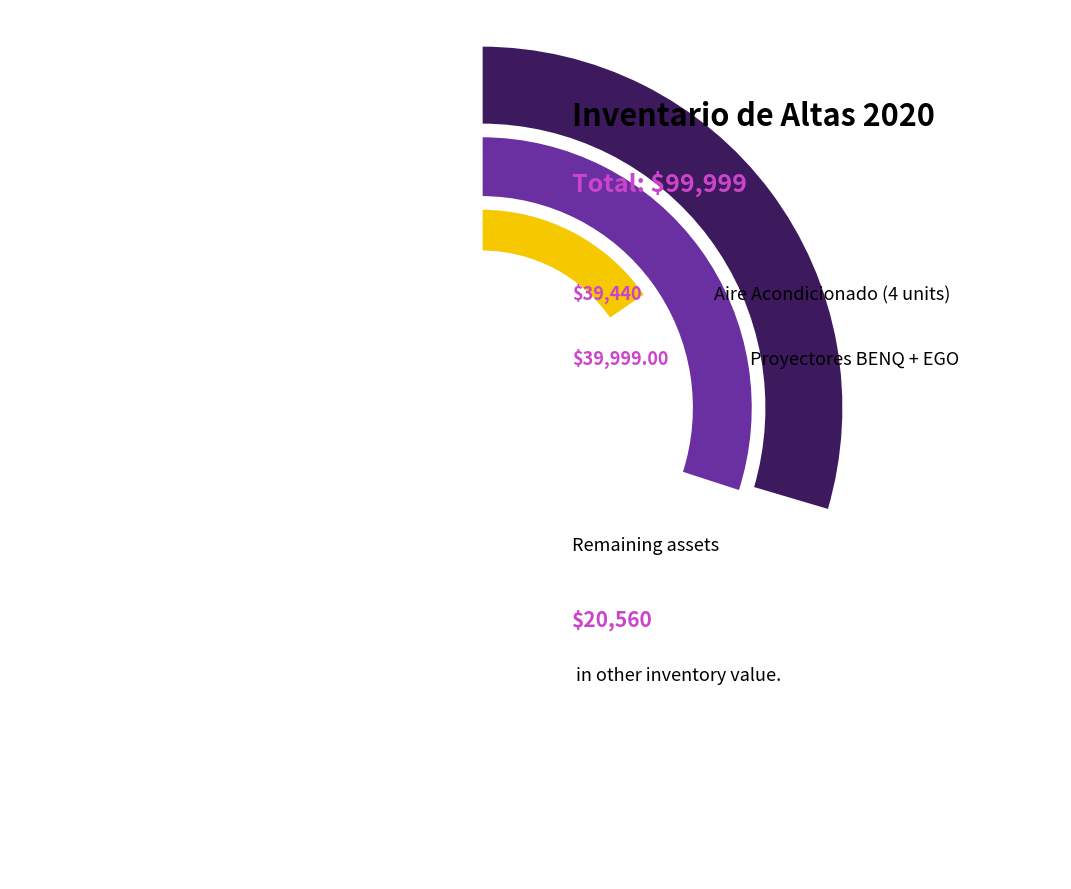

Is there a majority slice in this chart?

No